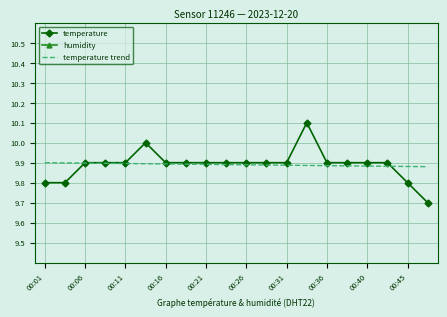

What is the highest value of the temperature series?

10.1